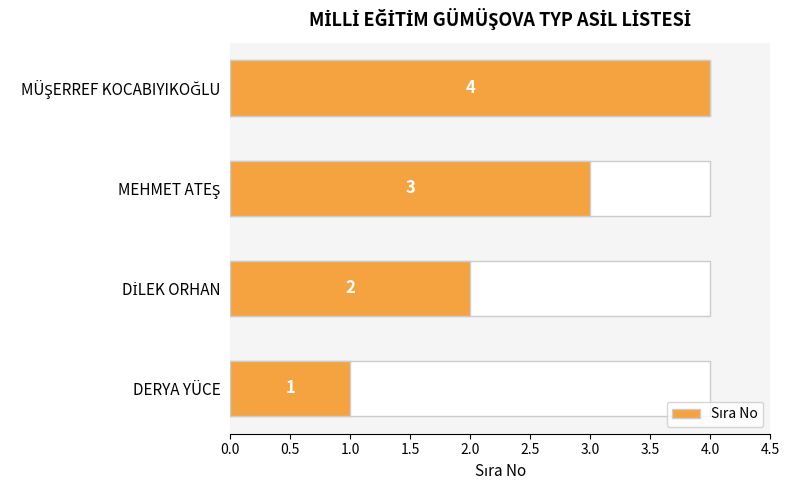

How many data points does each series have?

4